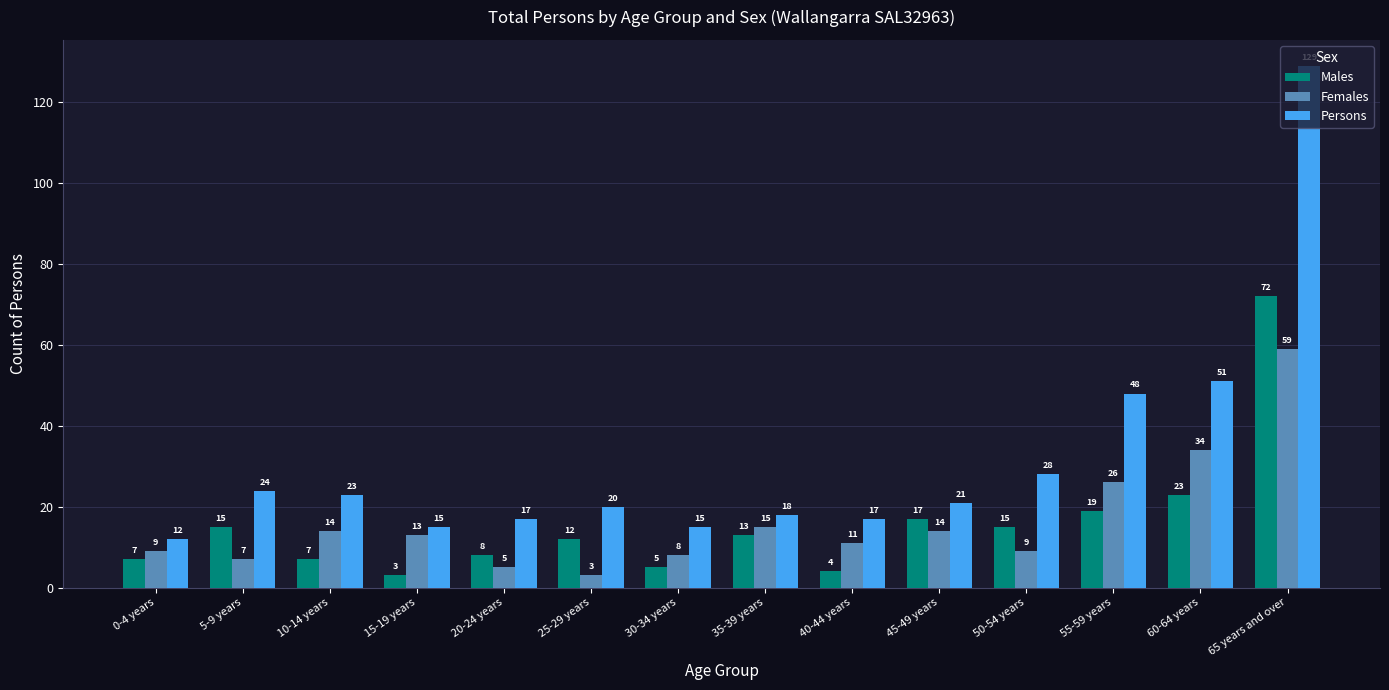

What is the difference between the second highest and second lowest values in the Males series?

19